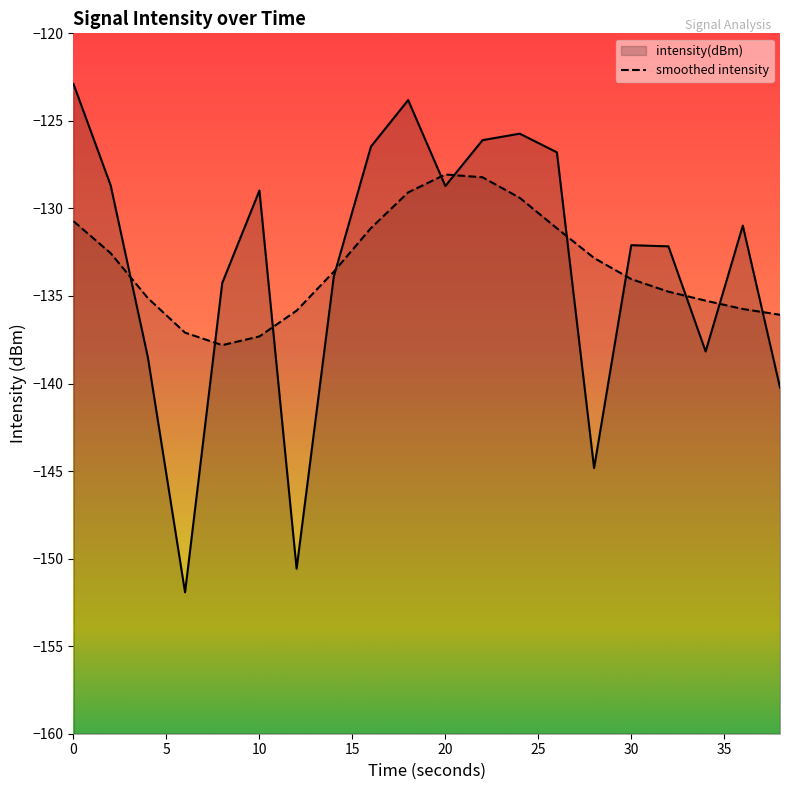

How many points are lower than both their immediate neighbors (excluding endpoints)?

5